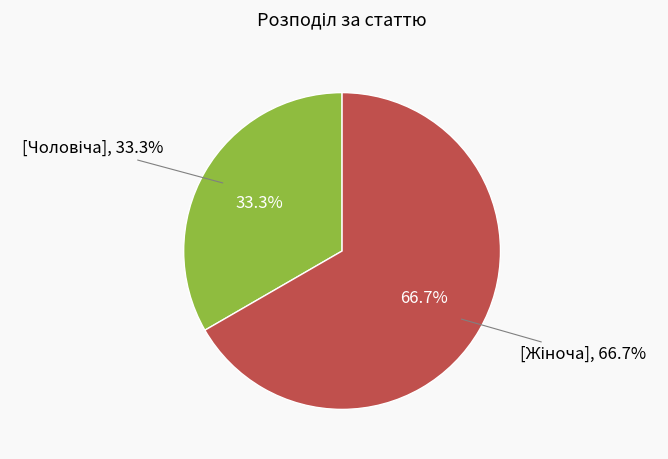

Rank the categories by value from highest to lowest.

Жіноча, Чоловіча